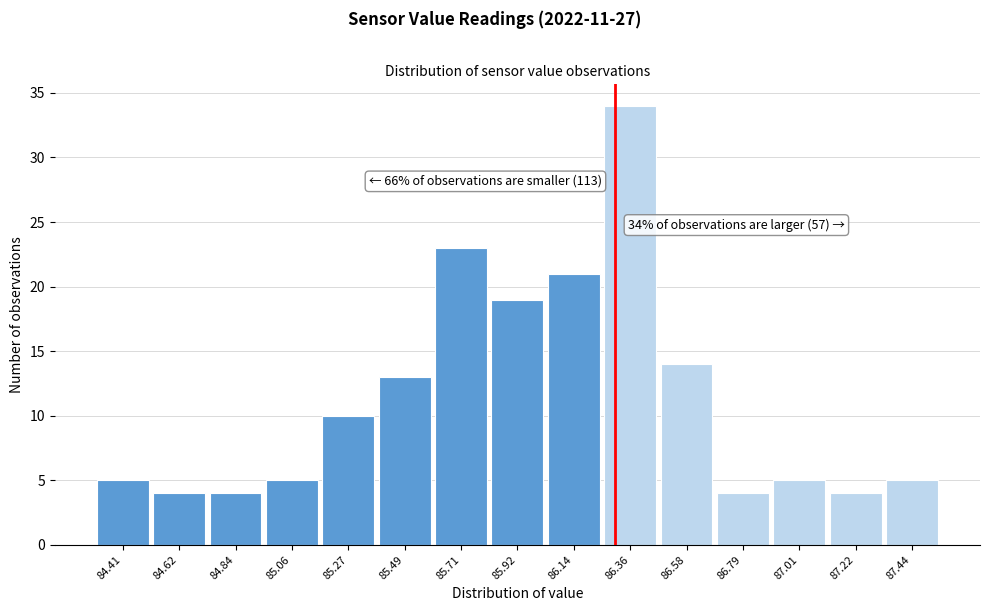

Over which range of the x-axis is the bar tallest?

86.25 to 86.45